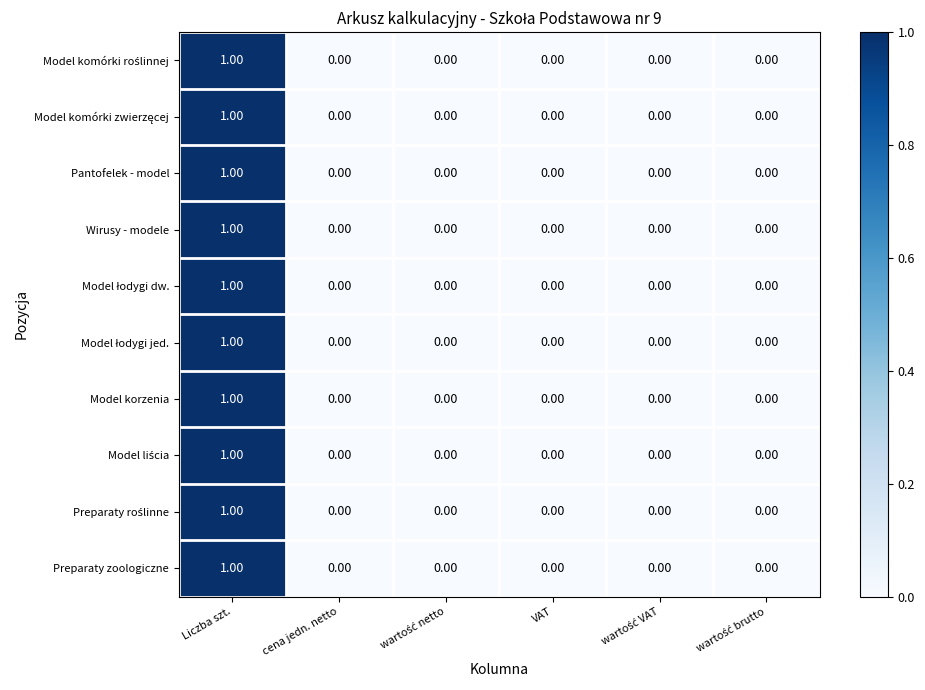

Which label corresponds to the largest value in the chart?

Liczba szt.